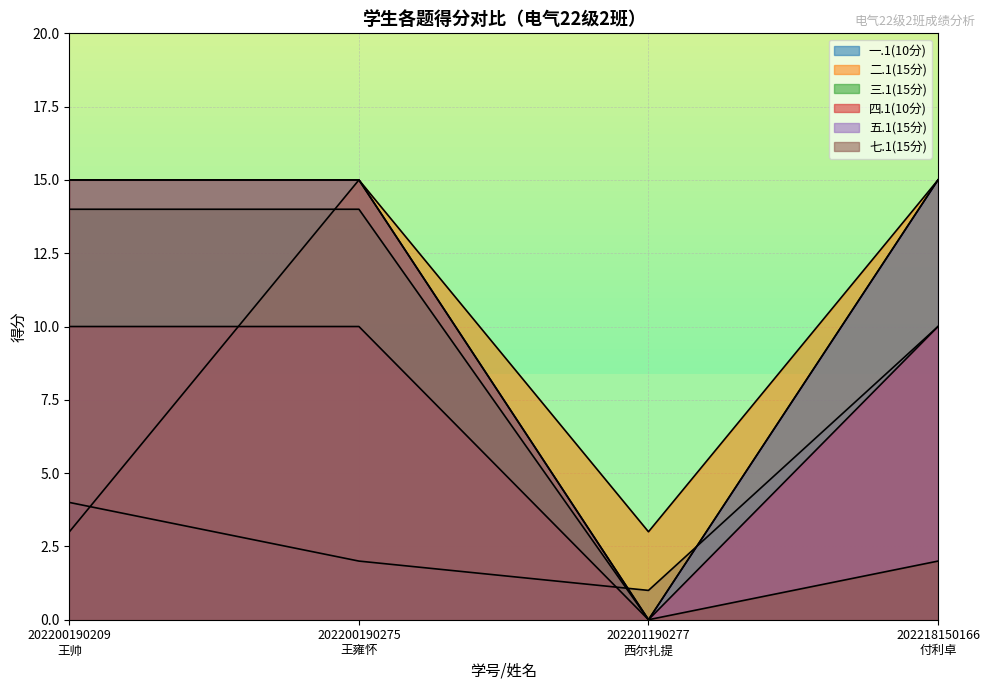

What is the maximum value for 一.1(10分)?

10